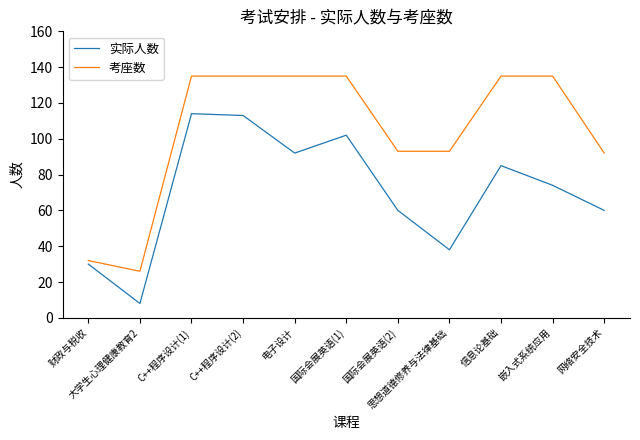

How many interior local valleys does the 实际人数 series have?

3